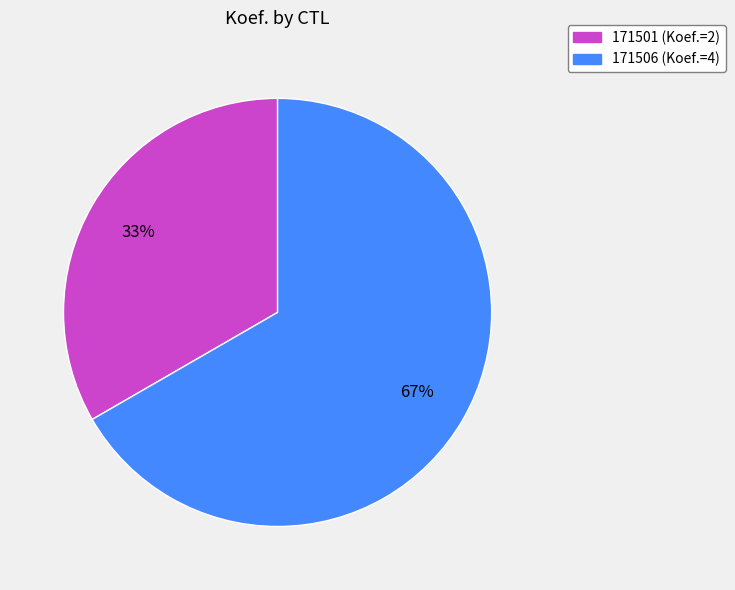

True or false: 171506 accounts for 67% of the total.

True